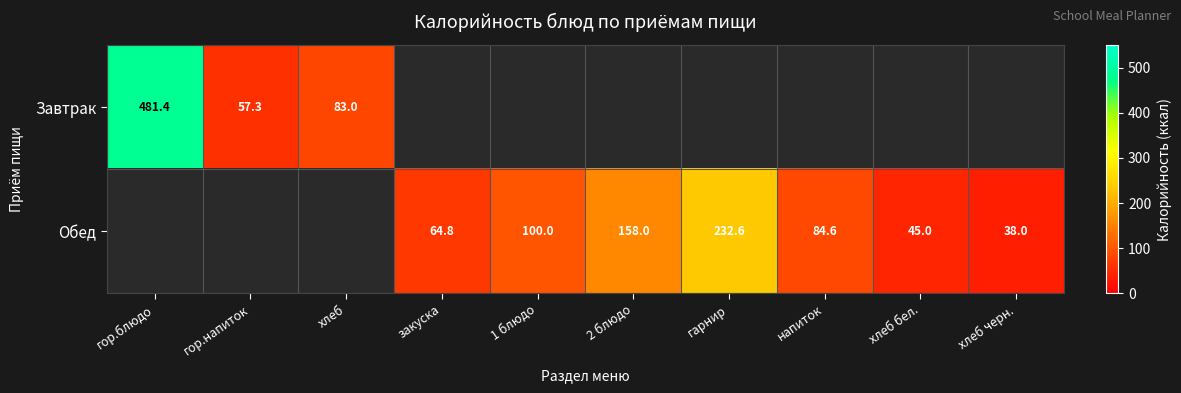

Which category has the lowest value across all series?

хлеб черн.